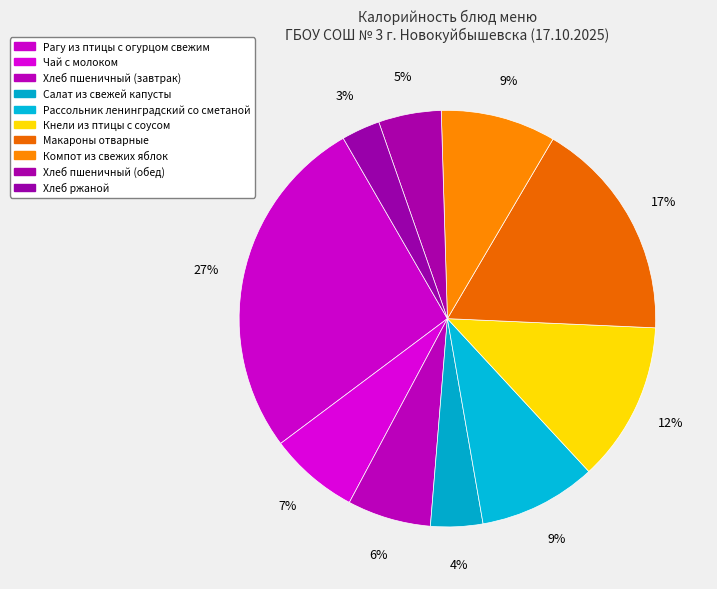

What percentage is the Макароны отварные slice, to the nearest percent?

17%